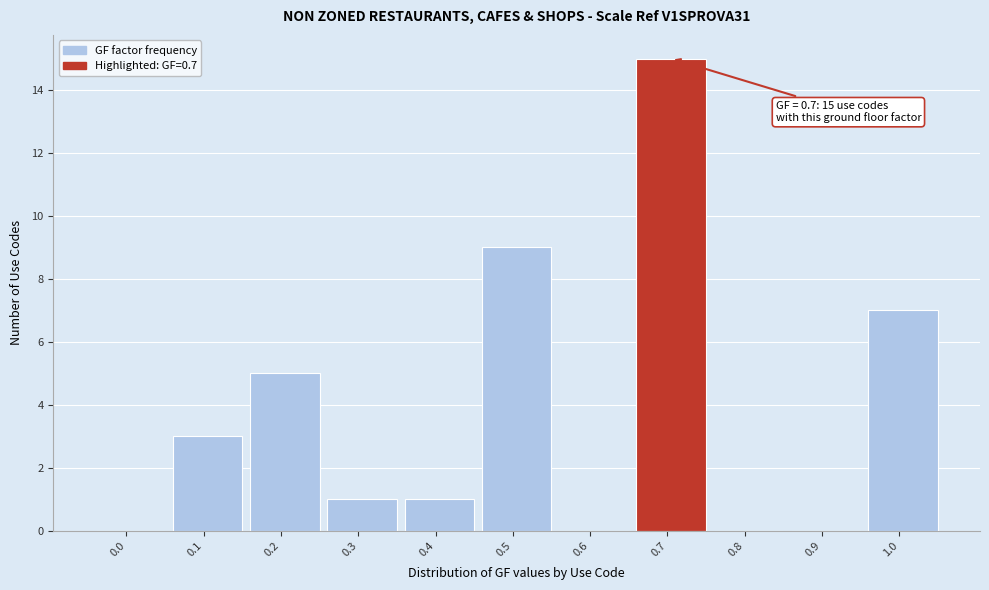

Reading left to right, transcribe all the data shown in this chart.

0.0=0	0.1=3	0.2=5	0.3=1	0.4=1	0.5=9	0.6=0	0.7=15	0.8=0	0.9=0	1.0=7